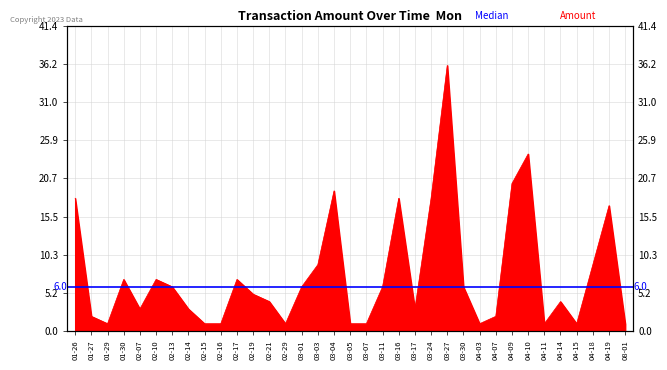

List the labels in order of value, largest first.

03-27, 04-10, 04-09, 03-04, 01-26, 03-16, 03-24, 04-19, 03-03, 04-18, 01-30, 02-10, 02-17, 02-13, 03-01, 03-11, 03-30, 02-19, 02-21, 04-14, 02-07, 02-14, 03-17, 01-27, 04-07, 01-29, 02-15, 02-16, 02-29, 03-05, 03-07, 04-03, 04-11, 04-15, 08-01